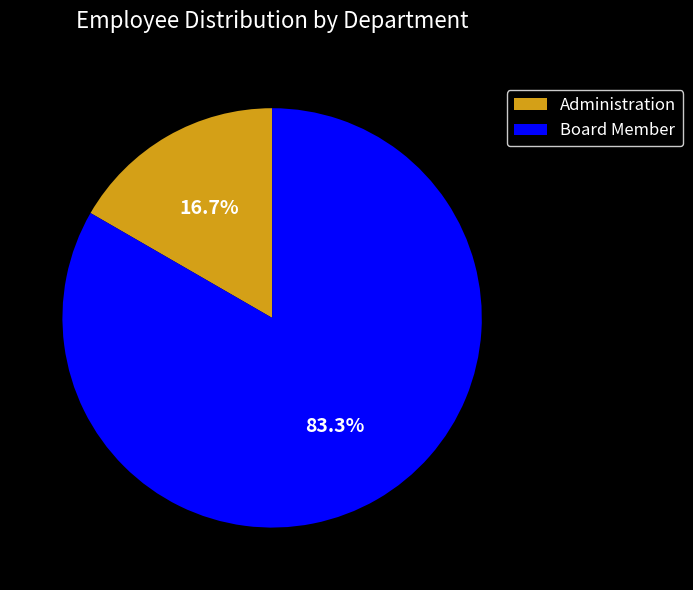

To the nearest percent, what portion does Board Member represent?

83%